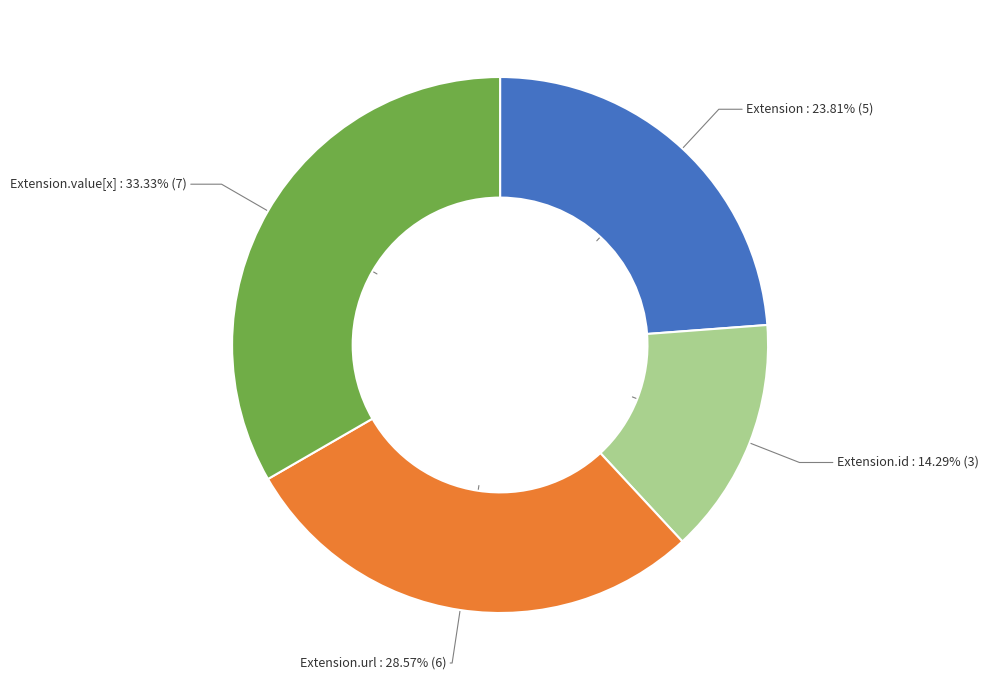

Do Extension : 23.81% (5) and Extension.value[x] : 33.33% (7) together represent more than half of the pie?

Yes